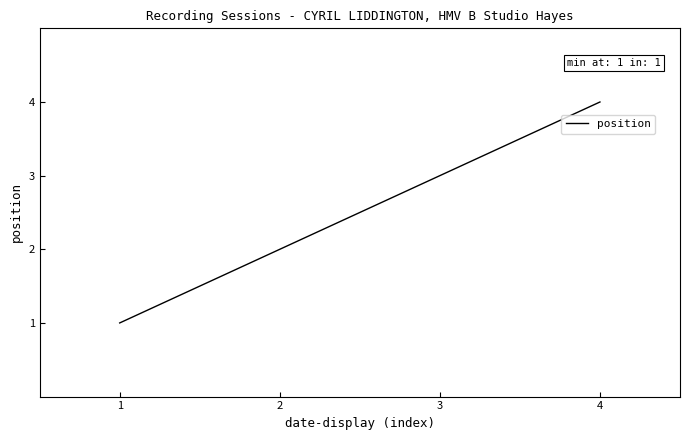

Count the values in the range 2 to 4.

3